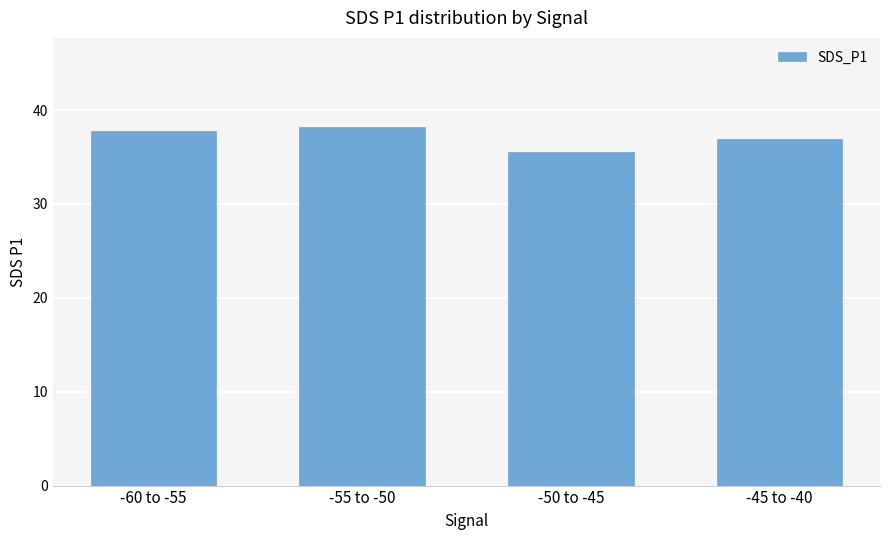

Between -55 to -50 and -45 to -40, which is larger?

-55 to -50